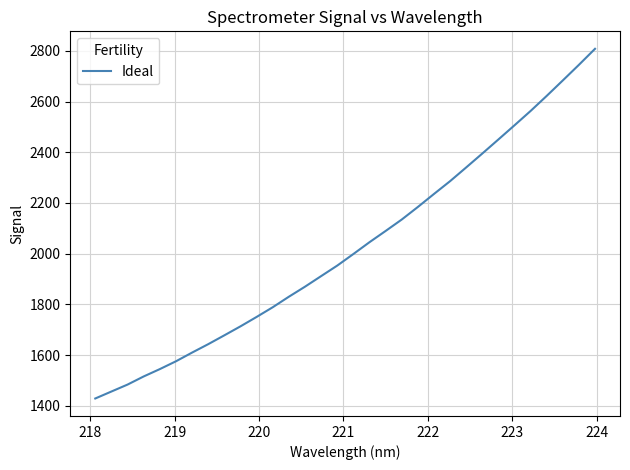

How many categories are shown in the chart?

32